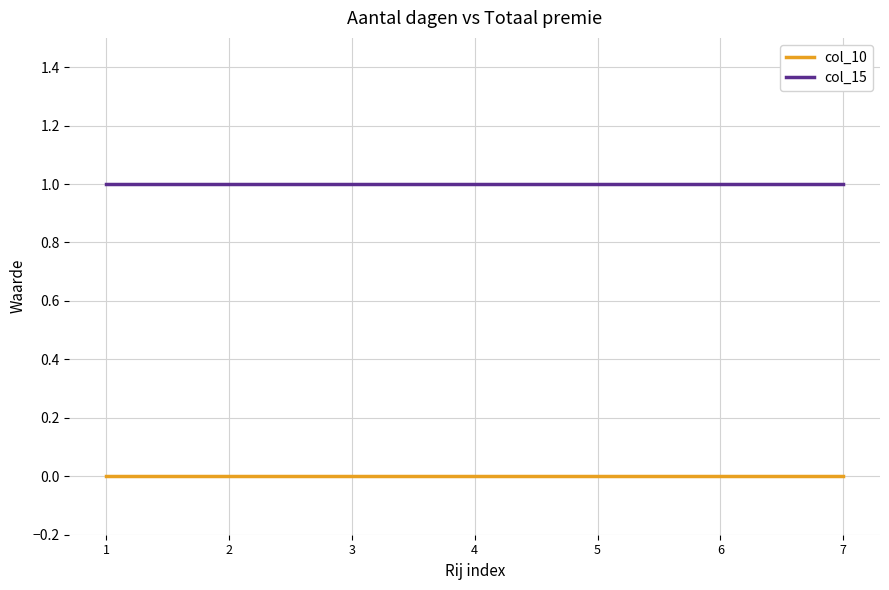

Is the value of col_15 at 5 greater than the value of col_10 at 7?

Yes